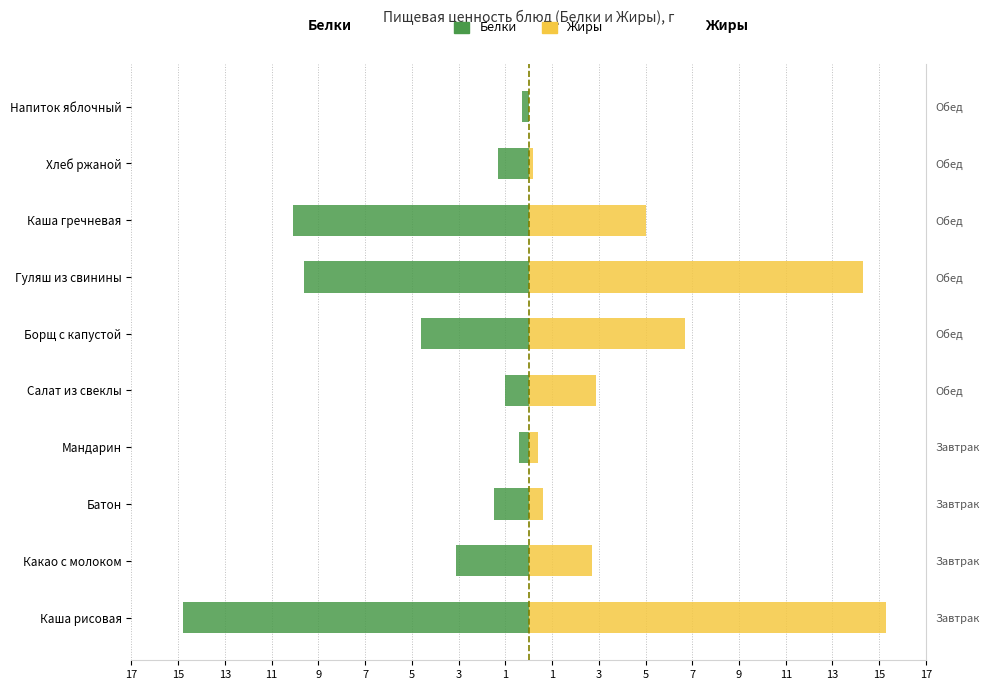

Which series has the largest total across all categories?

Жиры